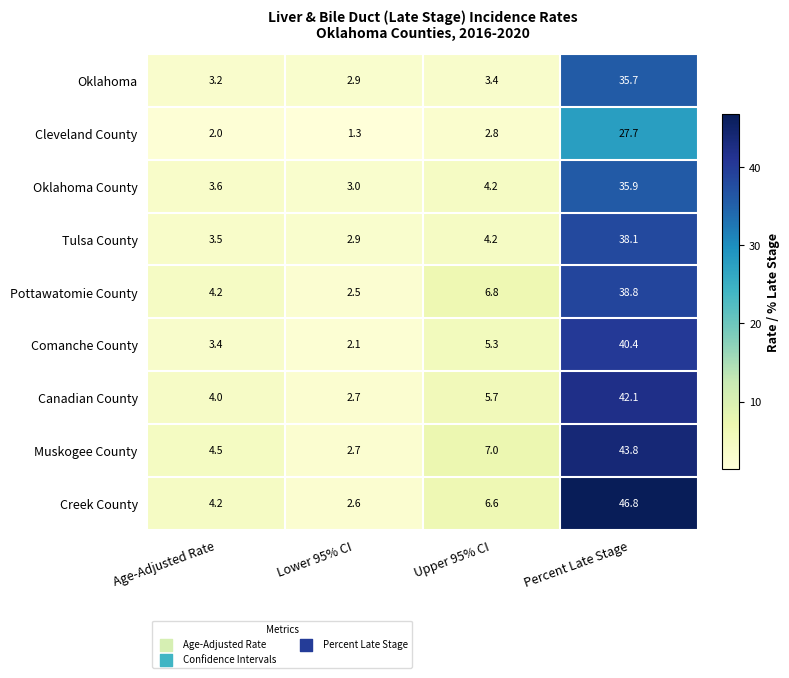

Which label corresponds to the smallest value in the chart?

Lower 95% CI